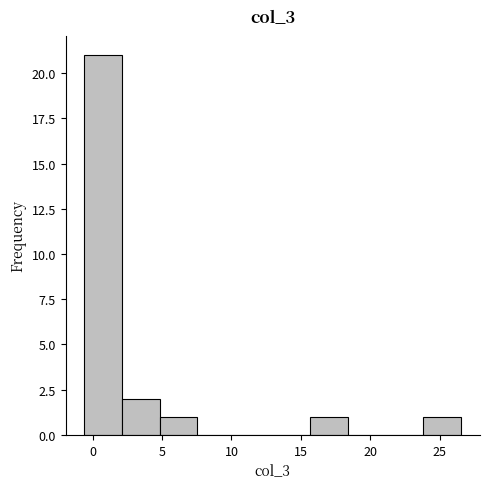

Reading left to right, transcribe this chart: for each bar, give the range it covers on the x-axis and its height. Neither the bar edges nor the heights are printed on the chart, so give them approximately, as read against the axes.

-0.5 to 2.0: 21
2.0 to 5.0: 2
5.0 to 7.5: 1
7.5 to 10.5: 0
10.5 to 13.0: 0
13.0 to 15.5: 0
15.5 to 18.5: 1
18.5 to 21.0: 0
21.0 to 24.0: 0
24.0 to 26.5: 1